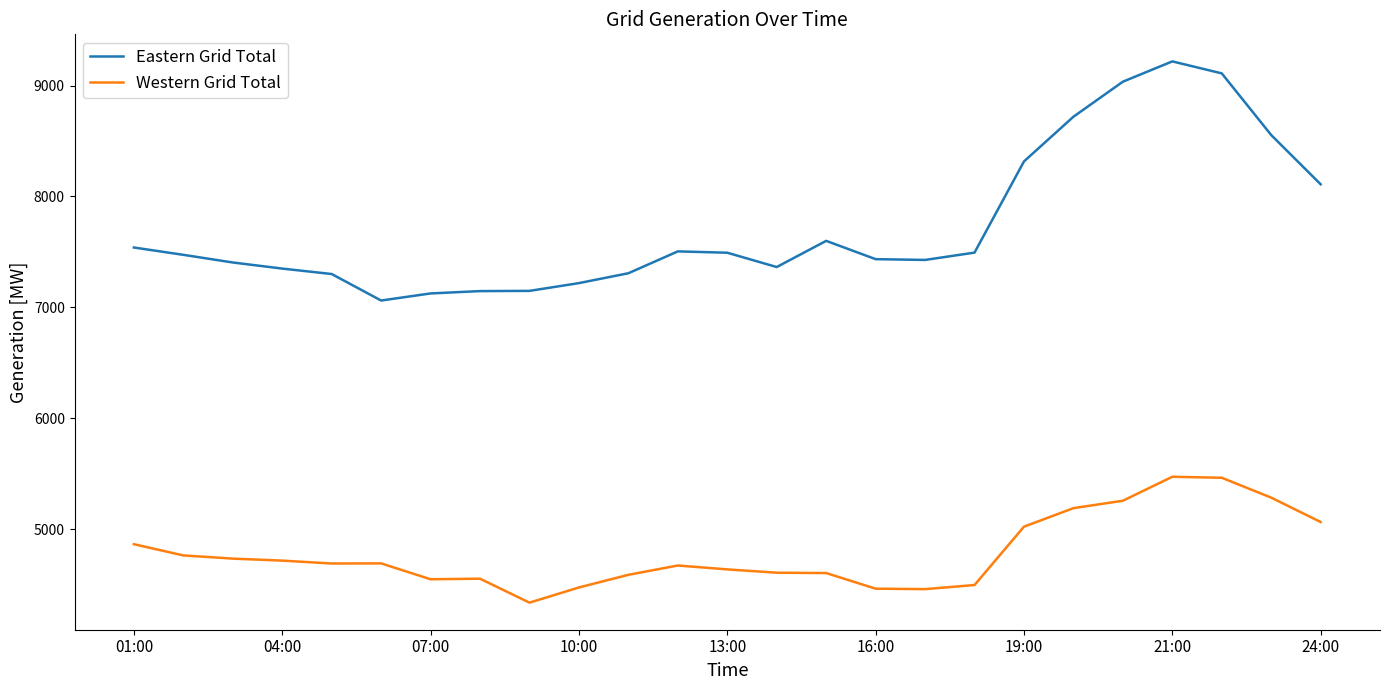

True or false: Eastern Grid Total and Western Grid Total cross at least once.

False